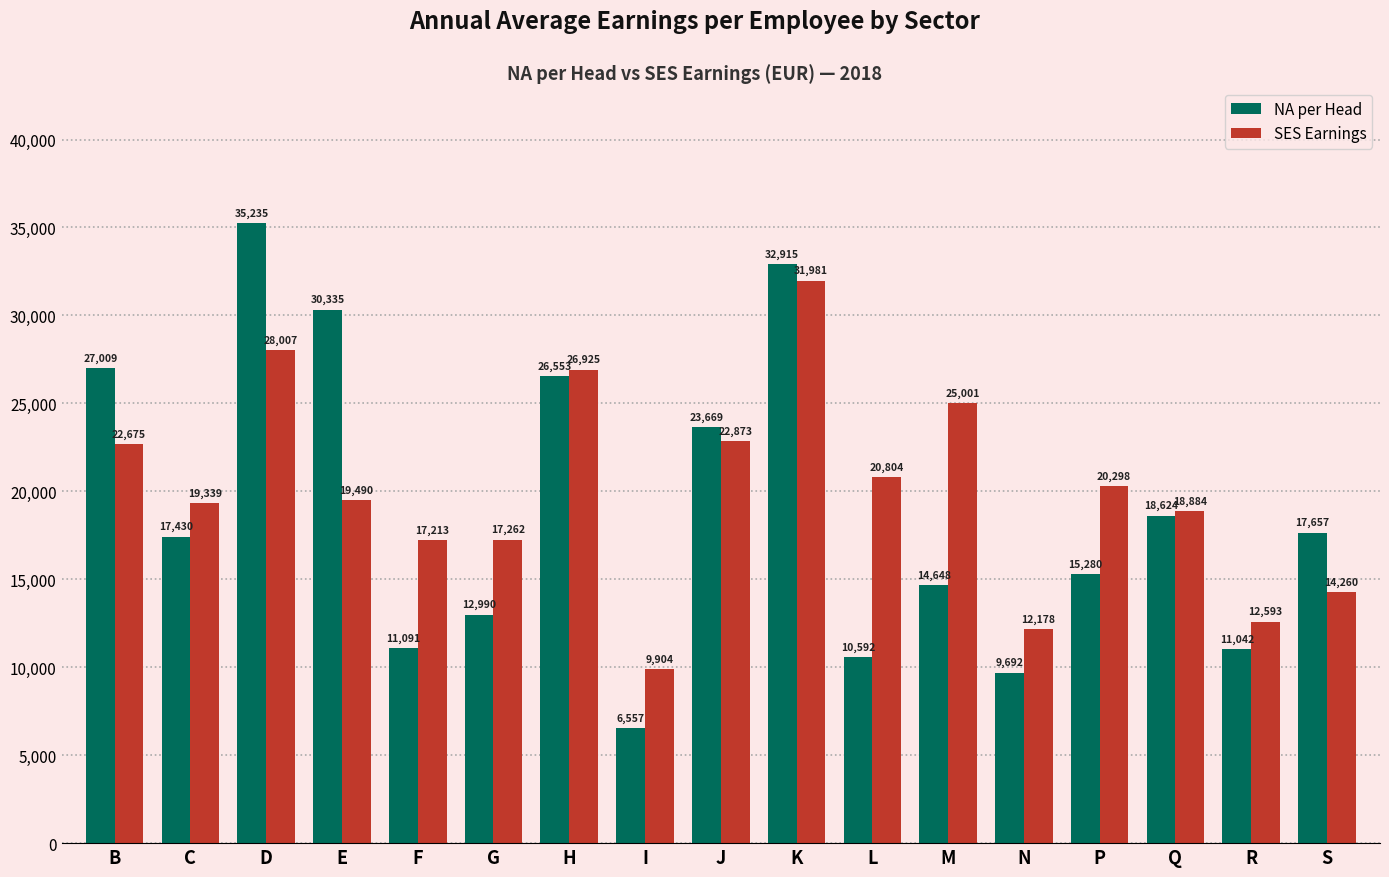

What is the spread (max minus min) of values at K?

934.2